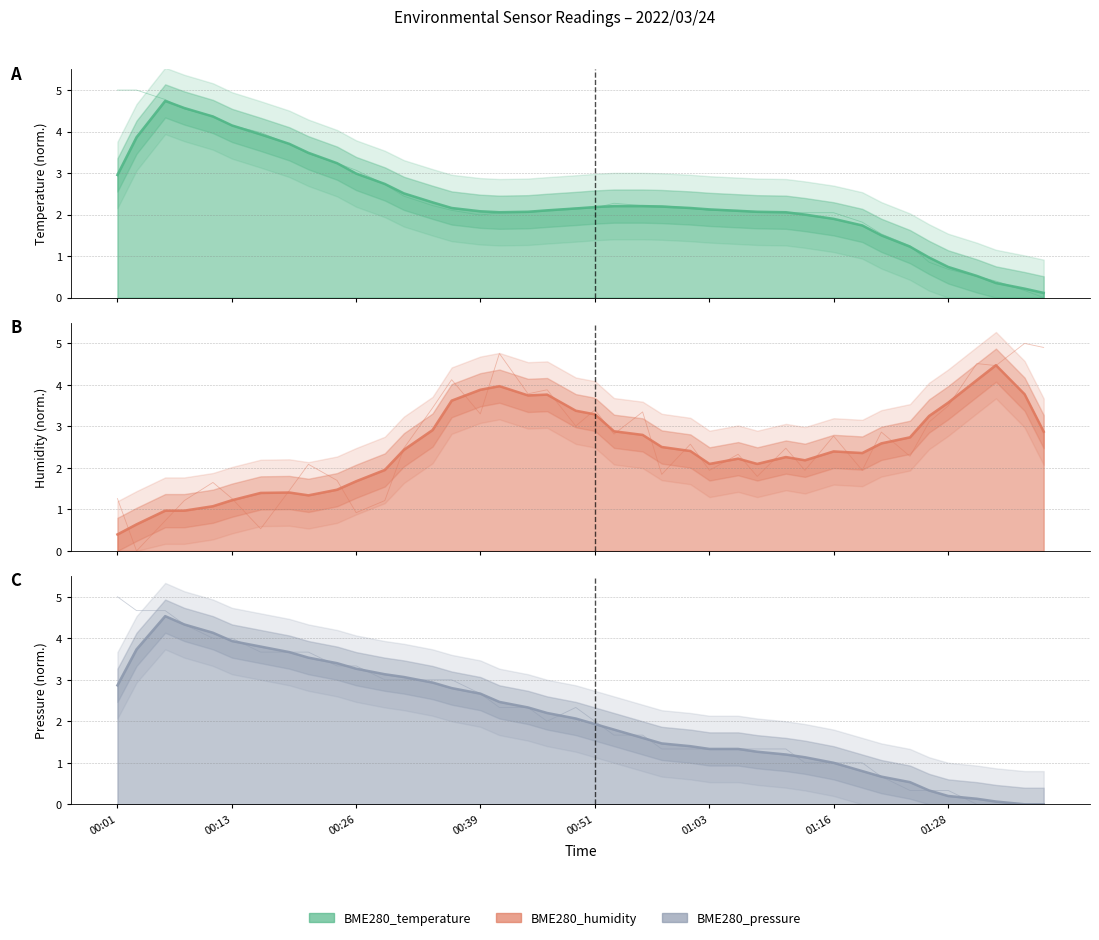

What is the value of the BME280_pressure_norm point at the 31st from the left?

1.0